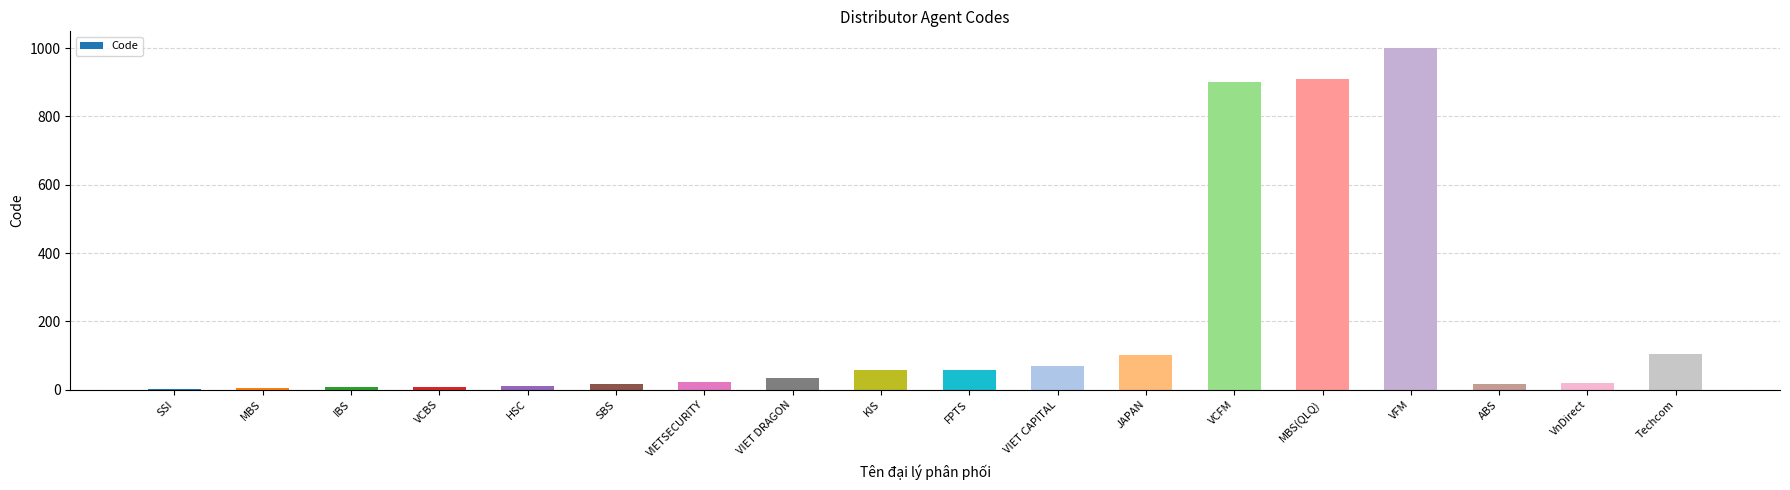

Which has a higher value, VFM or VnDirect?

VFM